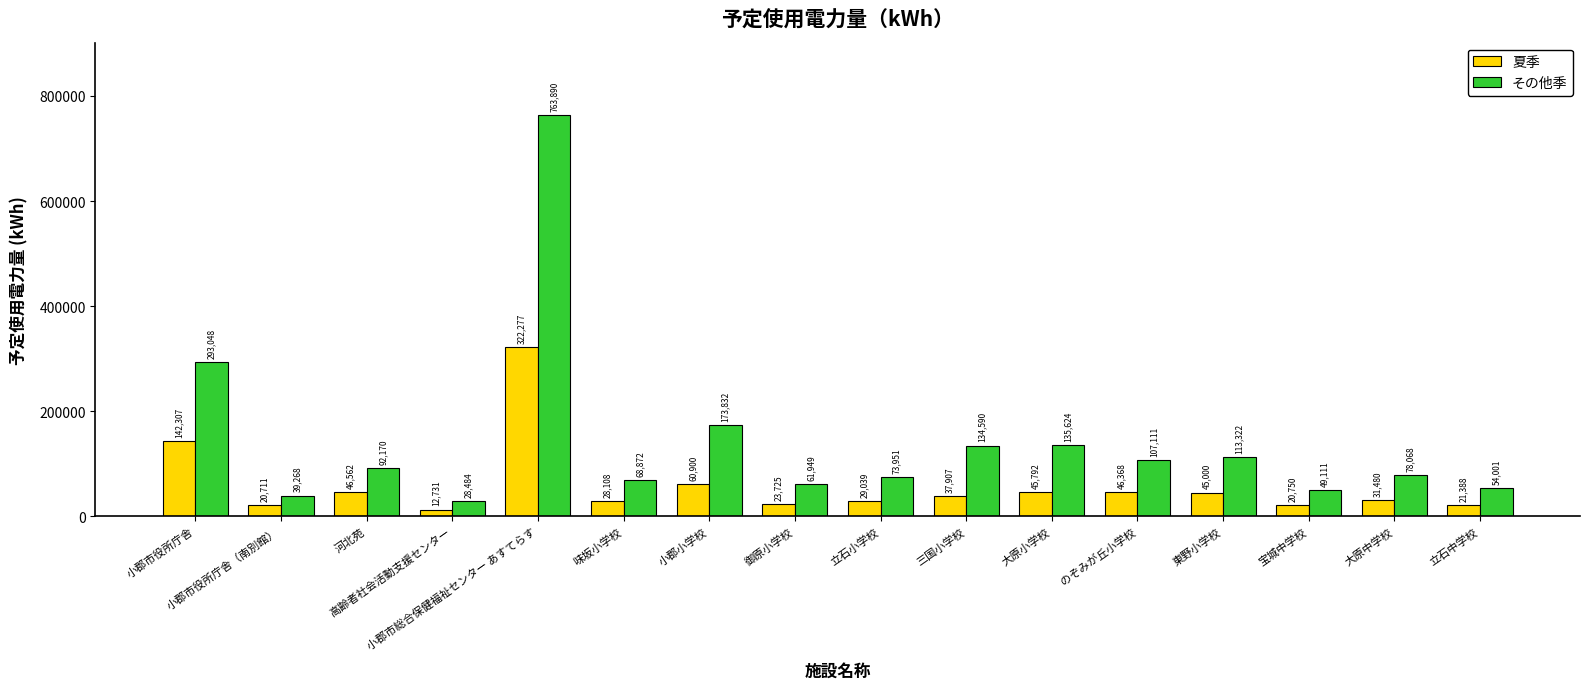

At how many categories does at least one series exceed 487316?

1